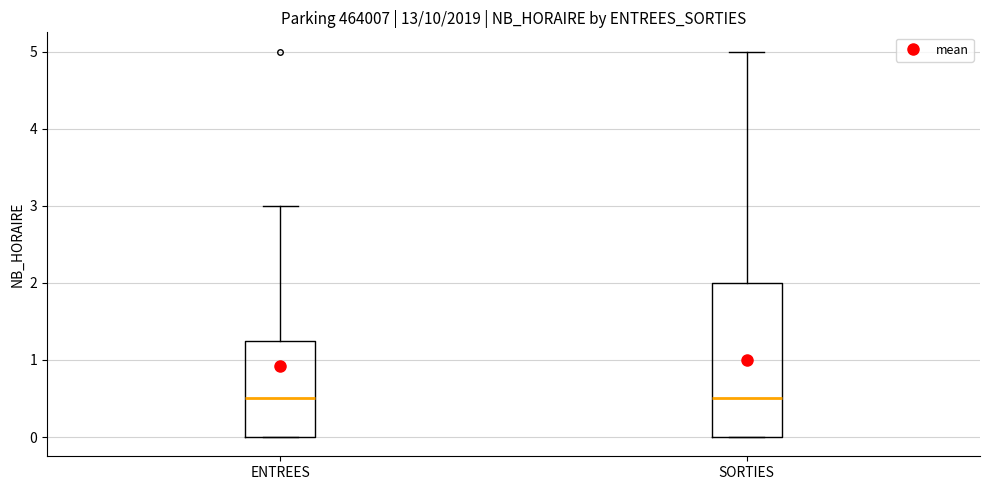

Which box is the tallest, from its lower edge to its upper edge?

SORTIES